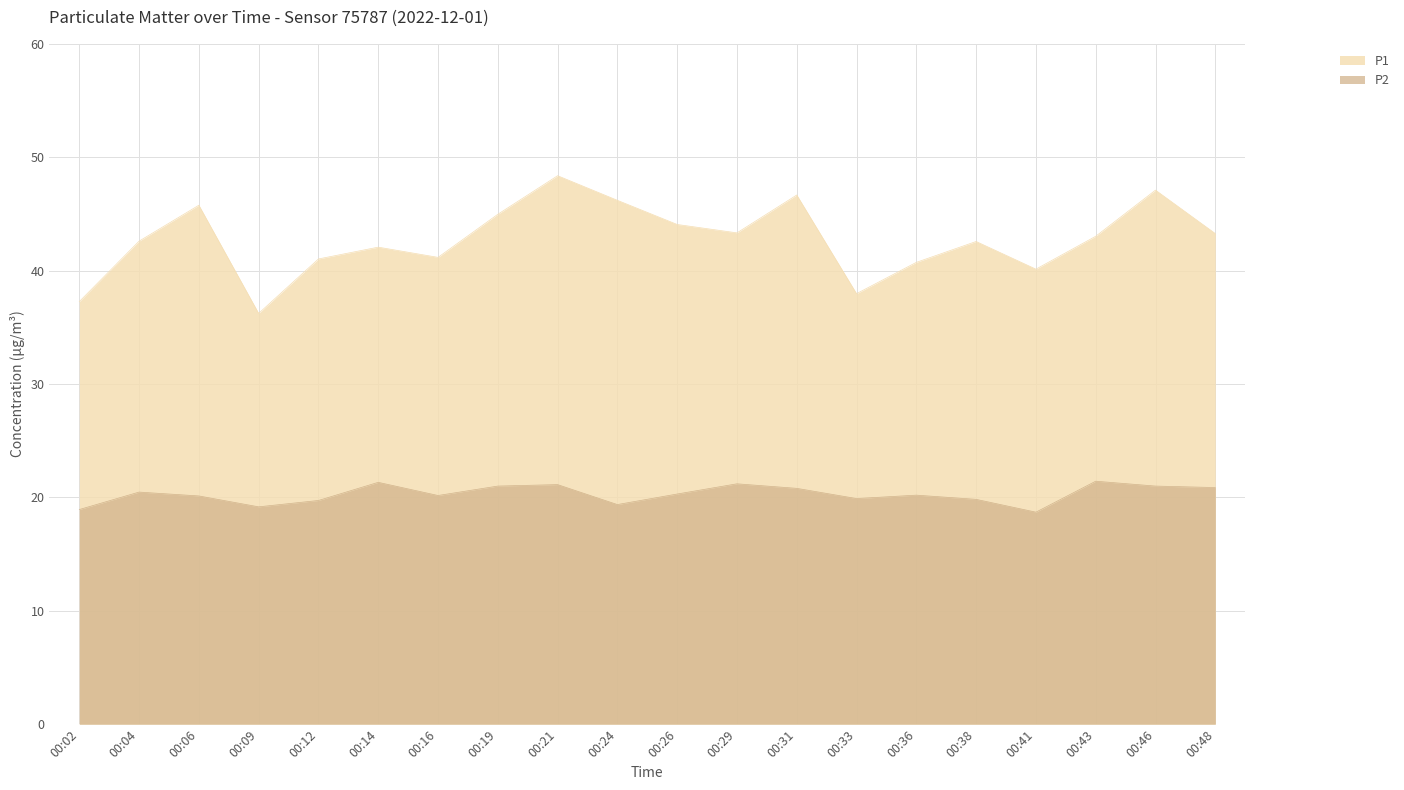

In P2, how many points are higher than both neighbors (excluding endpoints)?

6